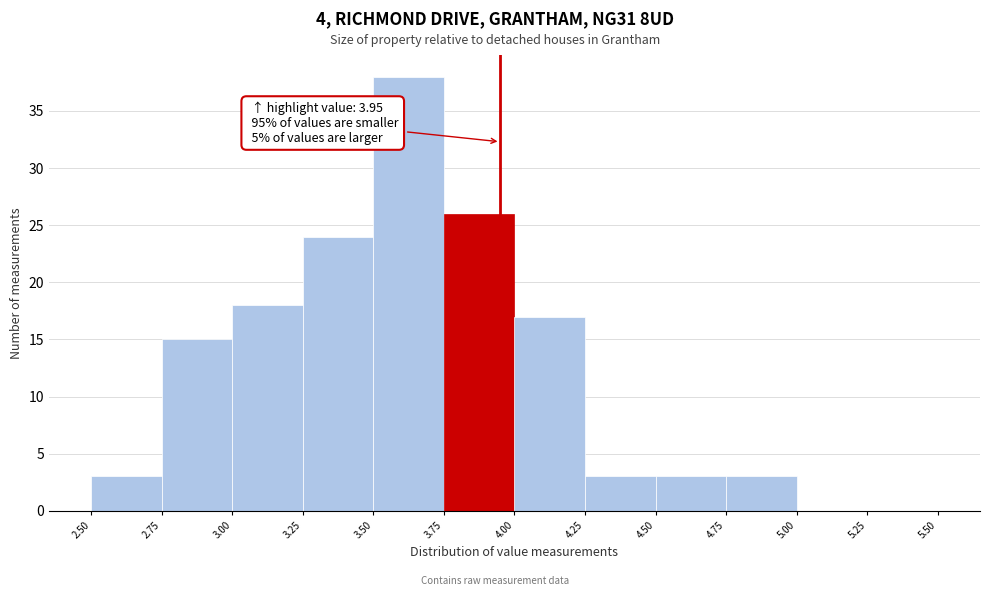

Over which range of the x-axis is the bar tallest?

3.50 to 3.75